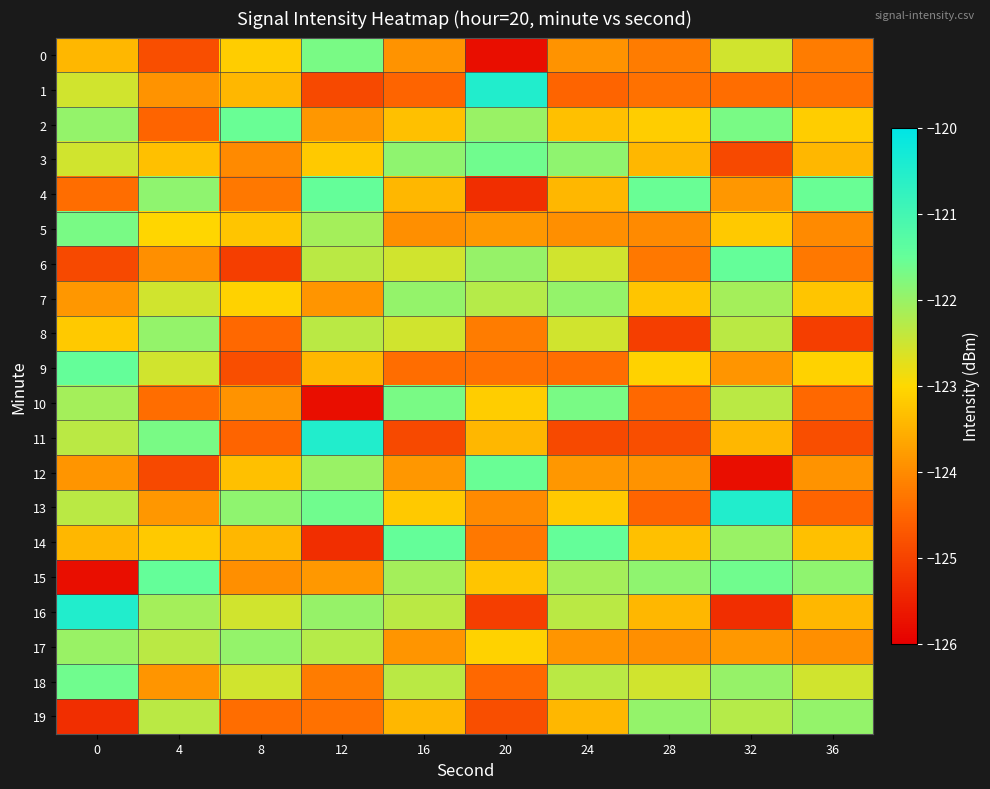

Rank the series by their maximum value, from highest to lowest.

1, 11, 13, 16, 4, 6, 9, 14, 15, 2, 12, 3, 18, 0, 5, 10, 7, 8, 17, 19